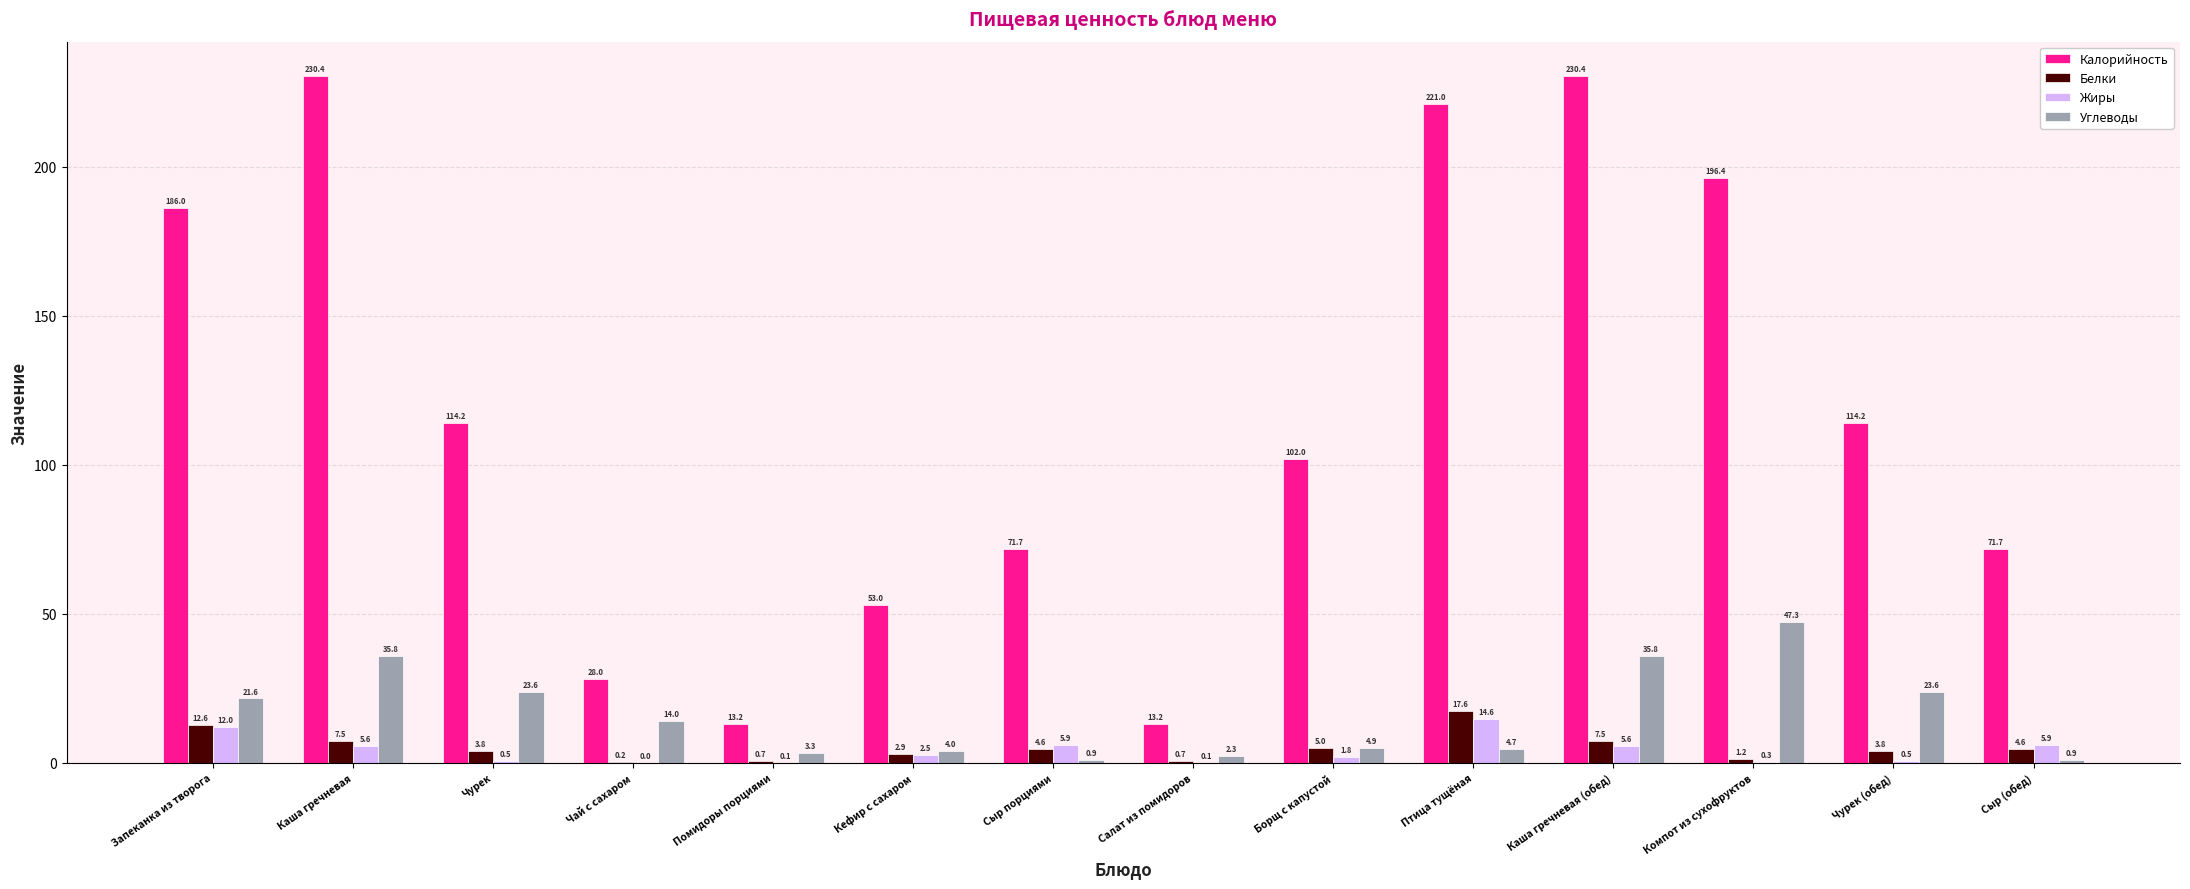

What is the highest value of the Жиры series?

14.6